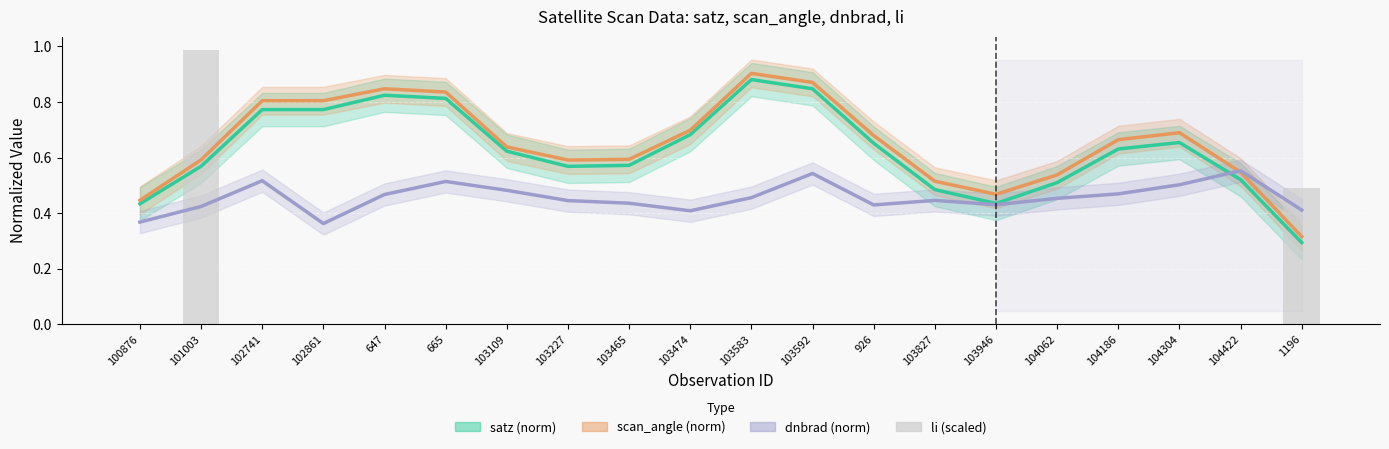

What is the label of the 4th bar from the right?

104186